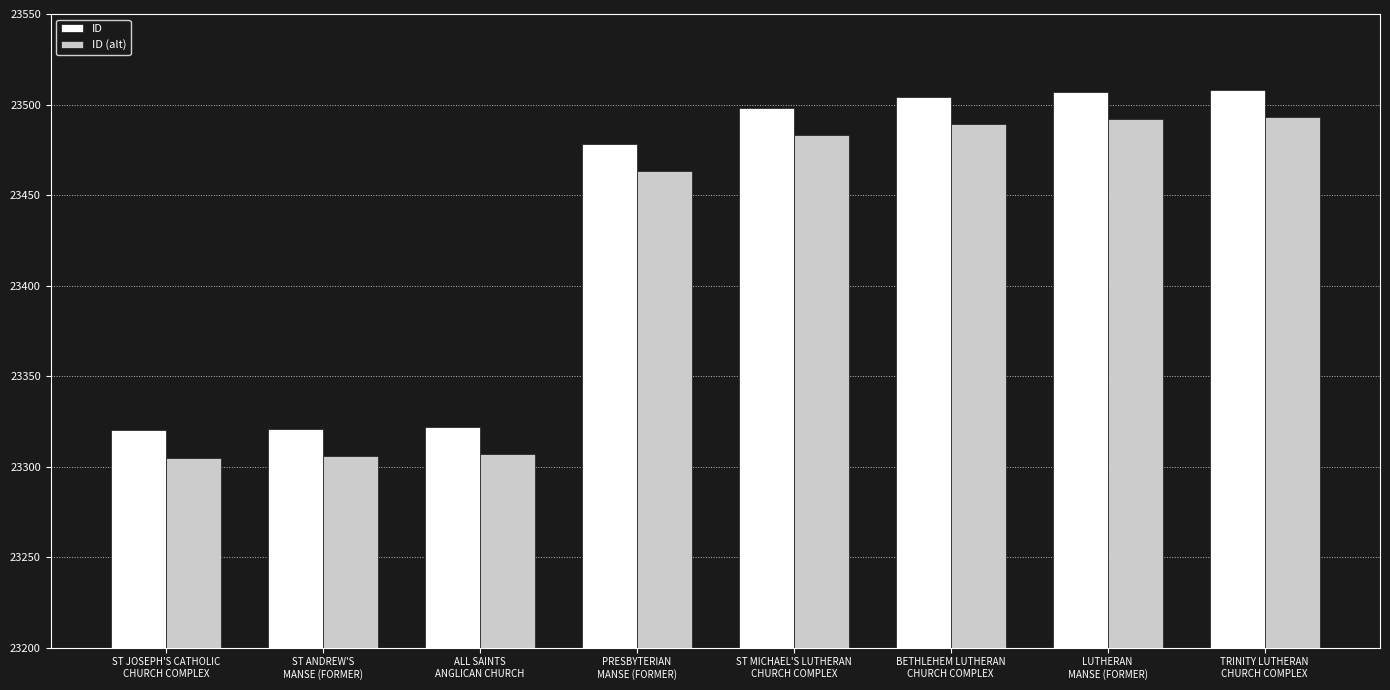

What is the minimum value shown in the chart?

23305